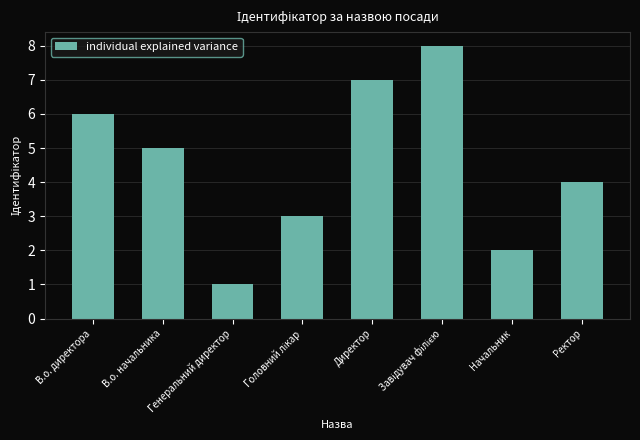

What is the label of the 7th bar from the right?

В.о. начальника